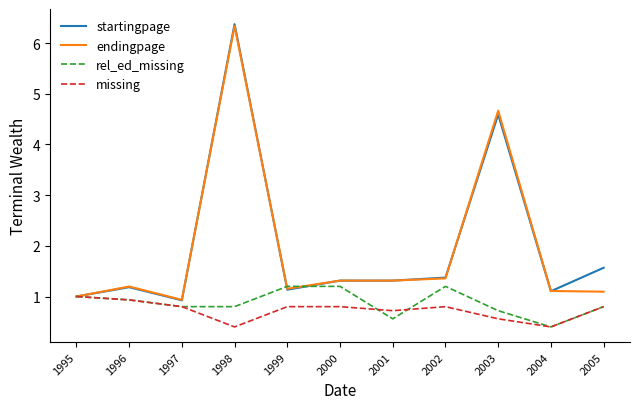

At which category is the sum across all series the highest?

1998